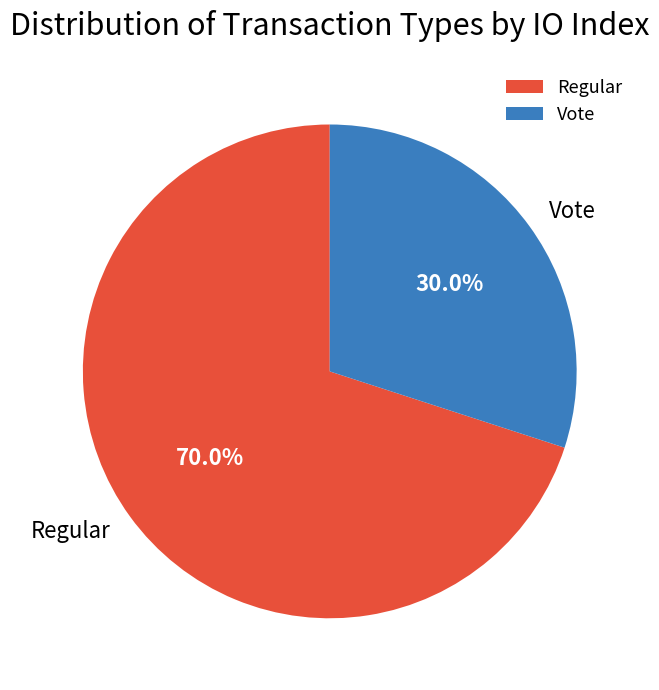

What percentage is the Regular slice, to the nearest percent?

70%